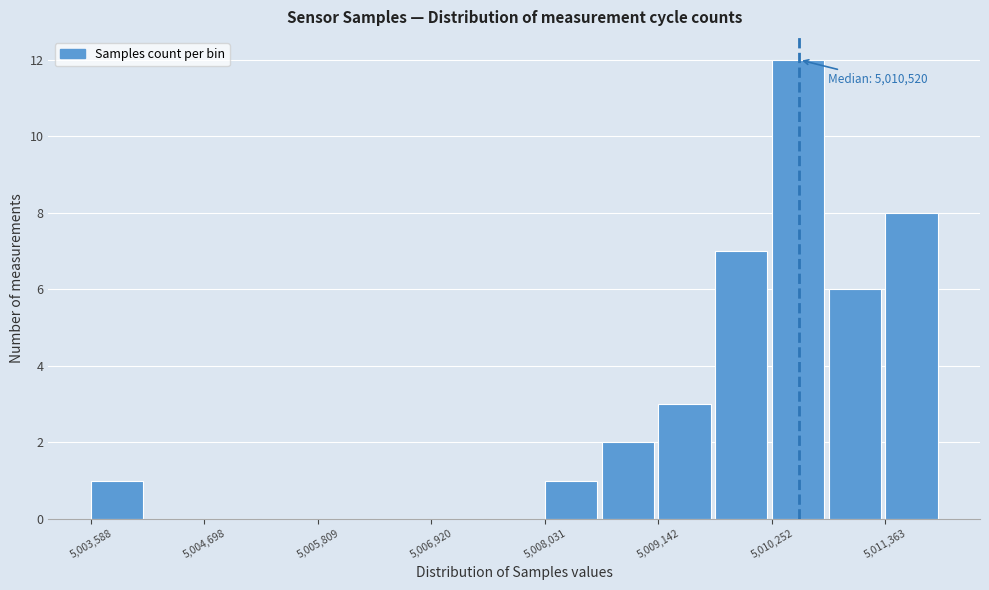

Read against the x-axis, roughly where is the centre of the tallest bar?

5010600